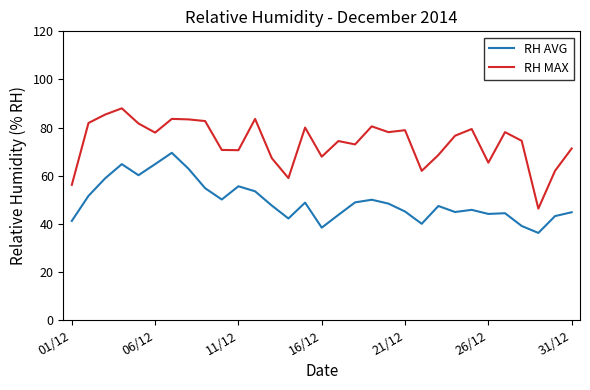

What is the minimum value shown in the chart?

36.2